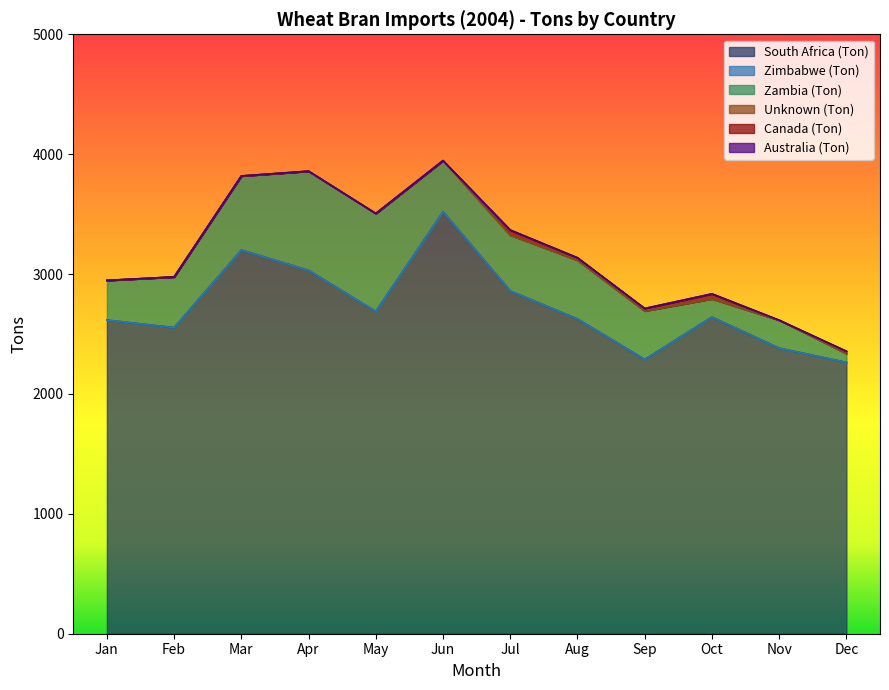

What is the sum of the South Africa (Ton) values at Apr and Jan?

5647